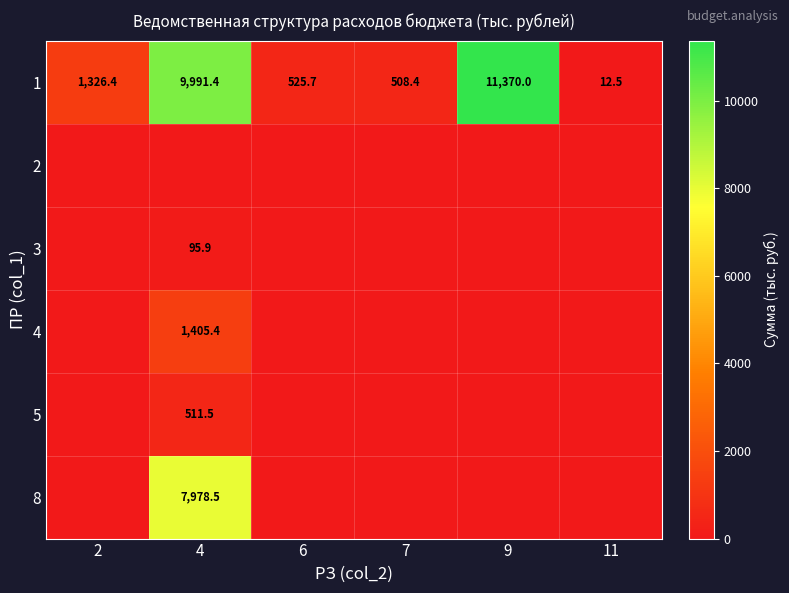

Which category has the lowest value across all series?

2